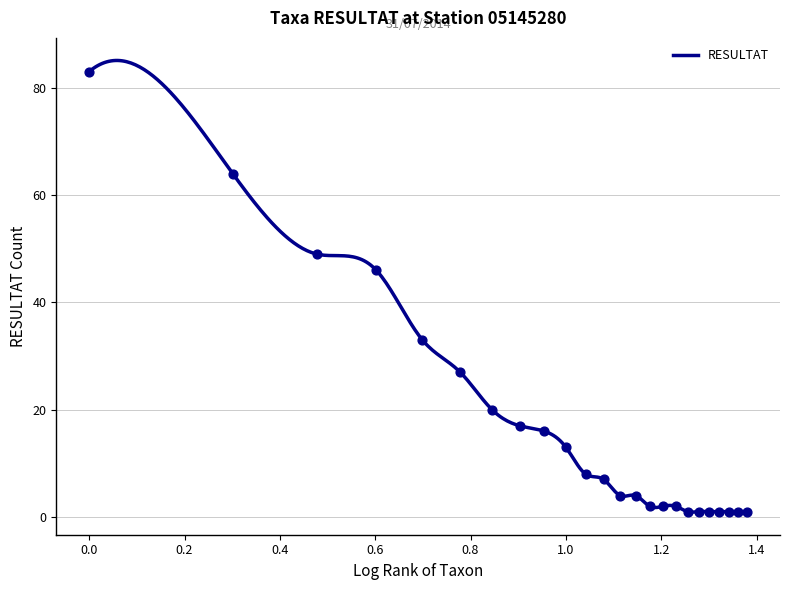

What is the maximum value for RESULTAT?

85.1